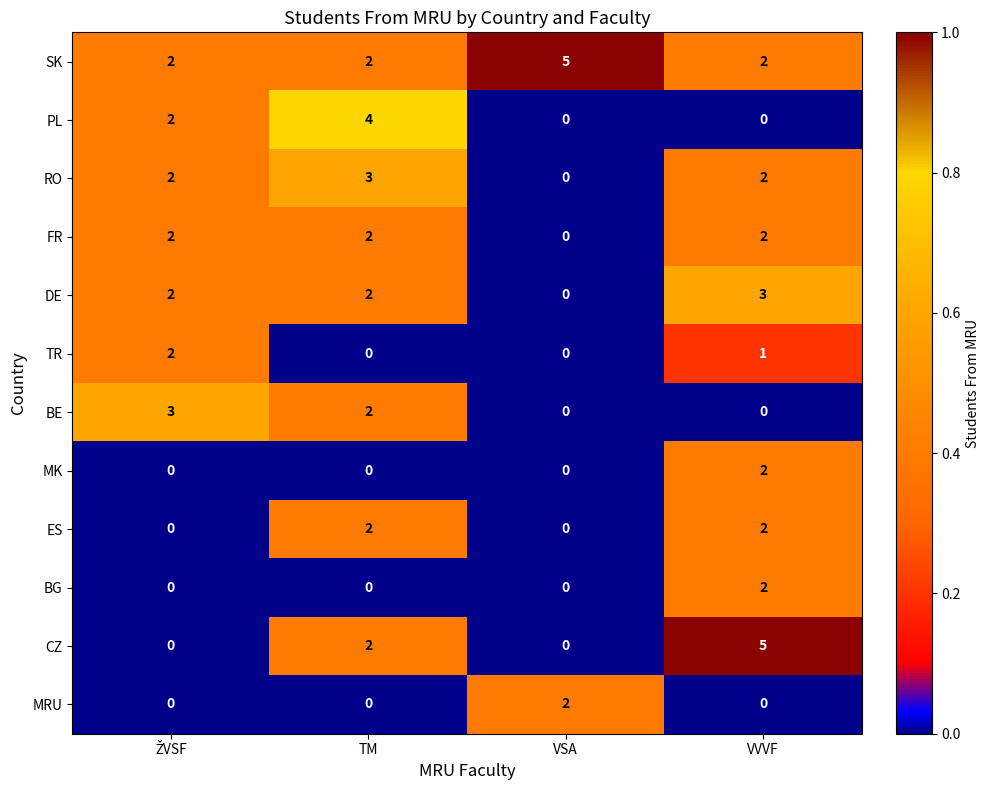

Is it true that MK equals 0 at TM?

True